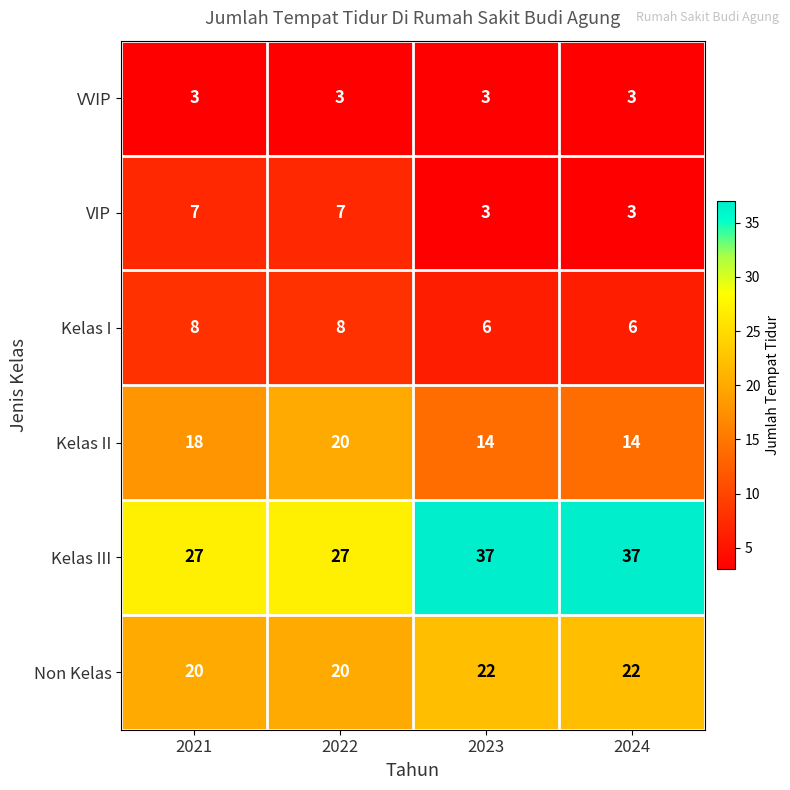

How many categories are shown in the chart?

4